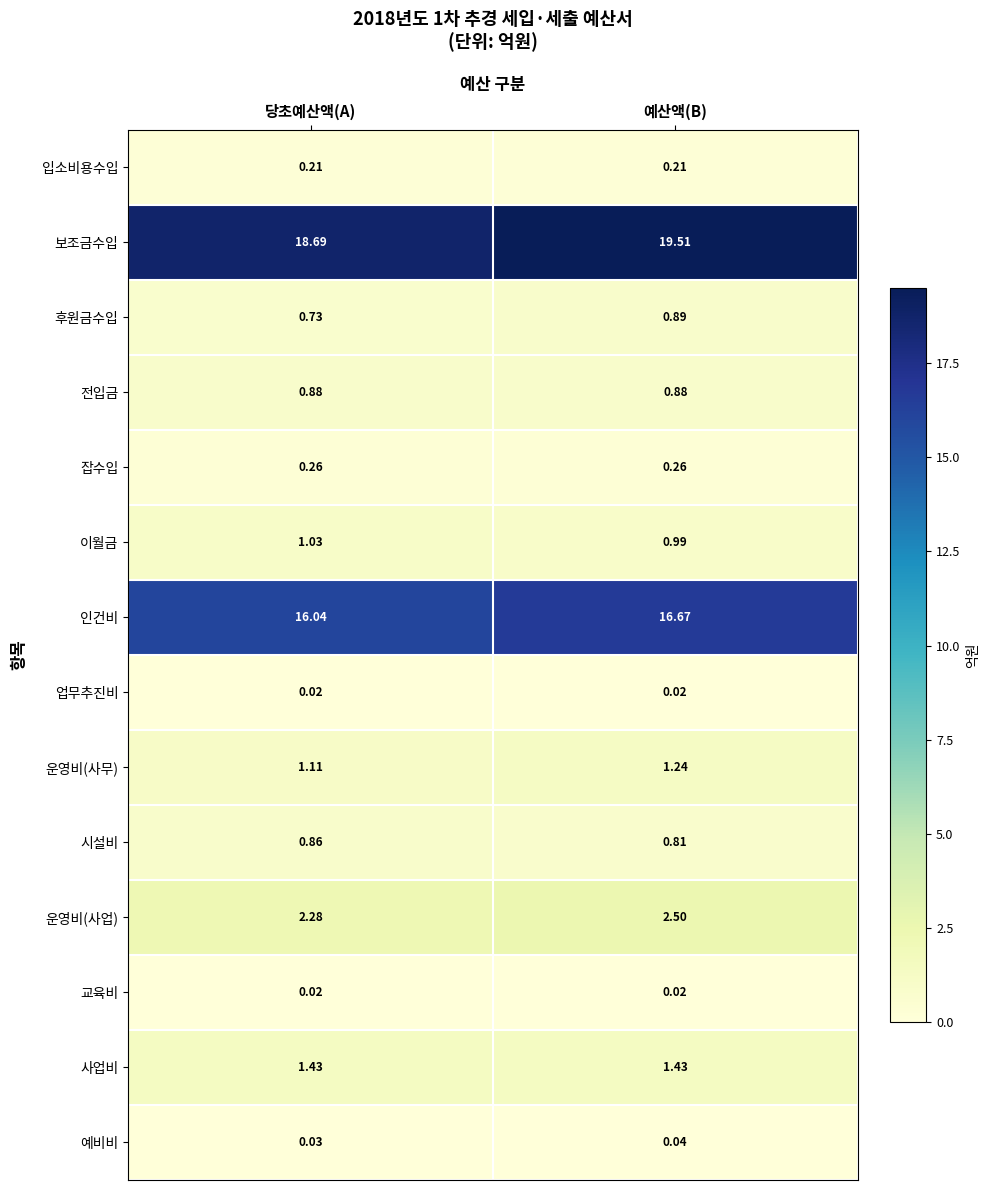

At which category is the sum across all series the highest?

예산액(B)